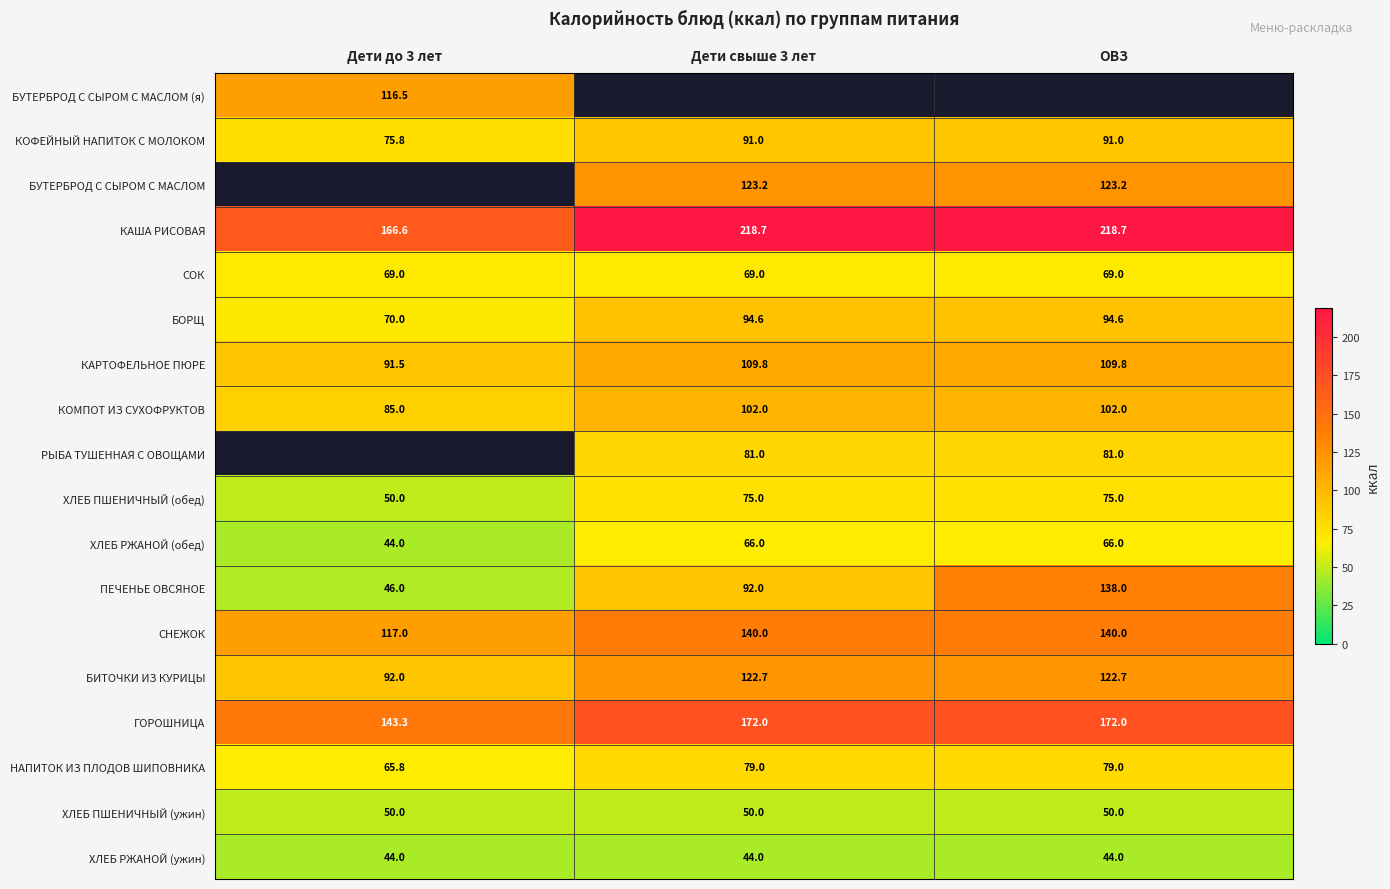

List the series in order of their peak value, lowest first.

СОК, КОФЕЙНЫЙ НАПИТОК С МОЛОКОМ, БУТЕРБРОД С СЫРОМ С МАСЛОМ, ХЛЕБ РЖАНОЙ (ужин), ХЛЕБ ПШЕНИЧНЫЙ (ужин), ХЛЕБ РЖАНОЙ (обед), ХЛЕБ ПШЕНИЧНЫЙ (обед), НАПИТОК ИЗ ПЛОДОВ ШИПОВНИКА, БОРЩ, КОМПОТ ИЗ СУХОФРУКТОВ, КАРТОФЕЛЬНОЕ ПЮРЕ, БИТОЧКИ ИЗ КУРИЦЫ, ПЕЧЕНЬЕ ОВСЯНОЕ, СНЕЖОК, ГОРОШНИЦА, КАША РИСОВАЯ, БУТЕРБРОД С СЫРОМ С МАСЛОМ (я), РЫБА ТУШЕННАЯ С ОВОЩАМИ